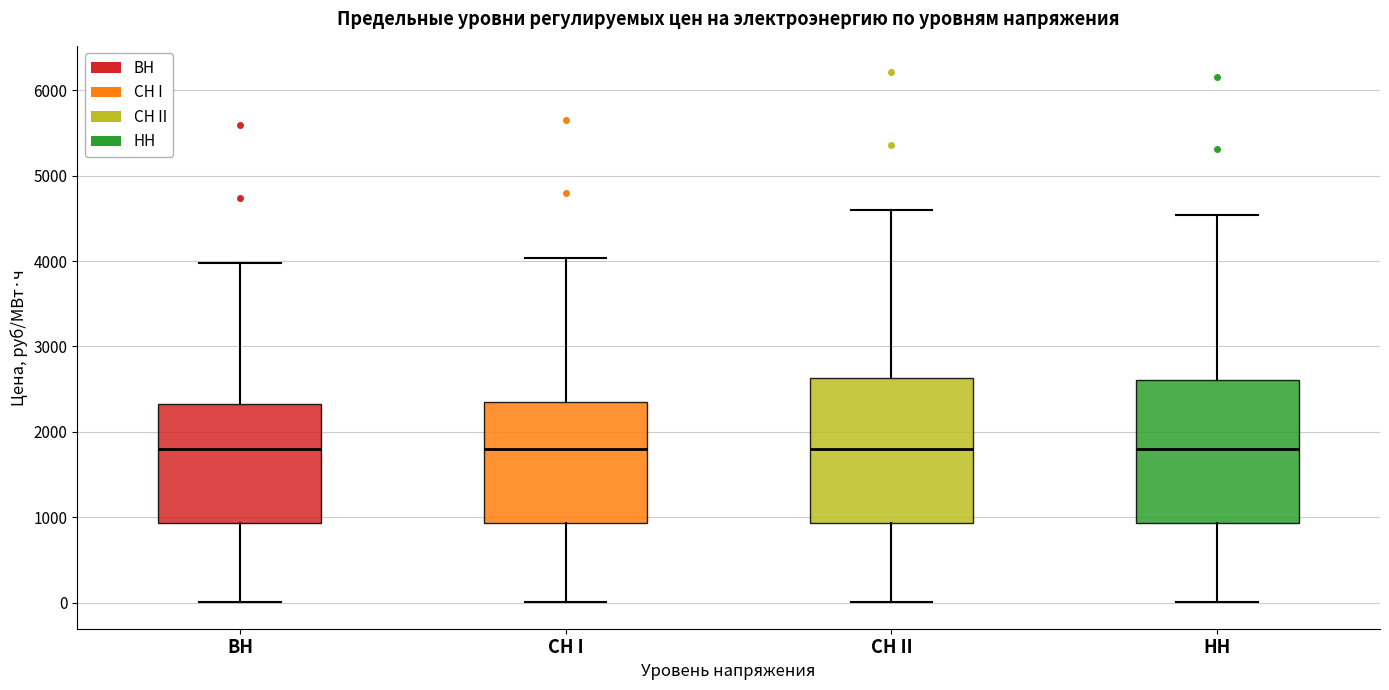

Reading left to right, read every box against the y-axis: the position of its median line, the range the box covers, and the ends of its whiskers. The values are not printed on the chart, so give them approximately, as read against the axis.

ВН: median 1800, box 900 to 2300, whiskers 0 to 4000
СН I: median 1800, box 900 to 2400, whiskers 0 to 4000
СН II: median 1800, box 900 to 2600, whiskers 0 to 4600
НН: median 1800, box 900 to 2600, whiskers 0 to 4500